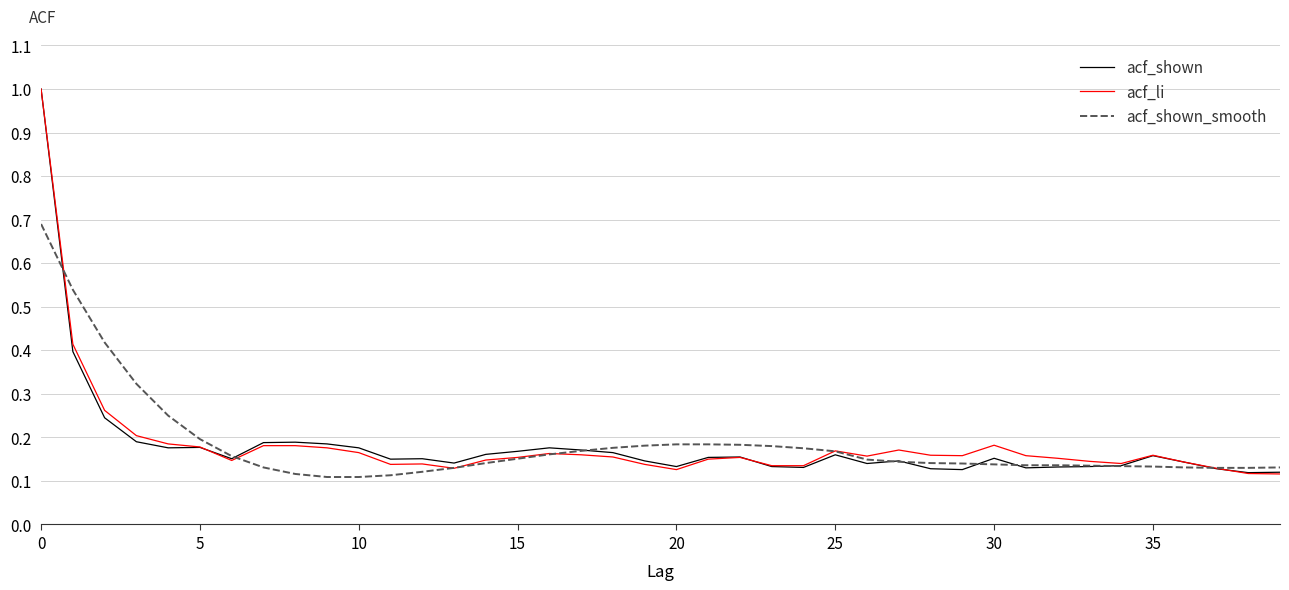

What is the highest value of the acf_li series?

1.0